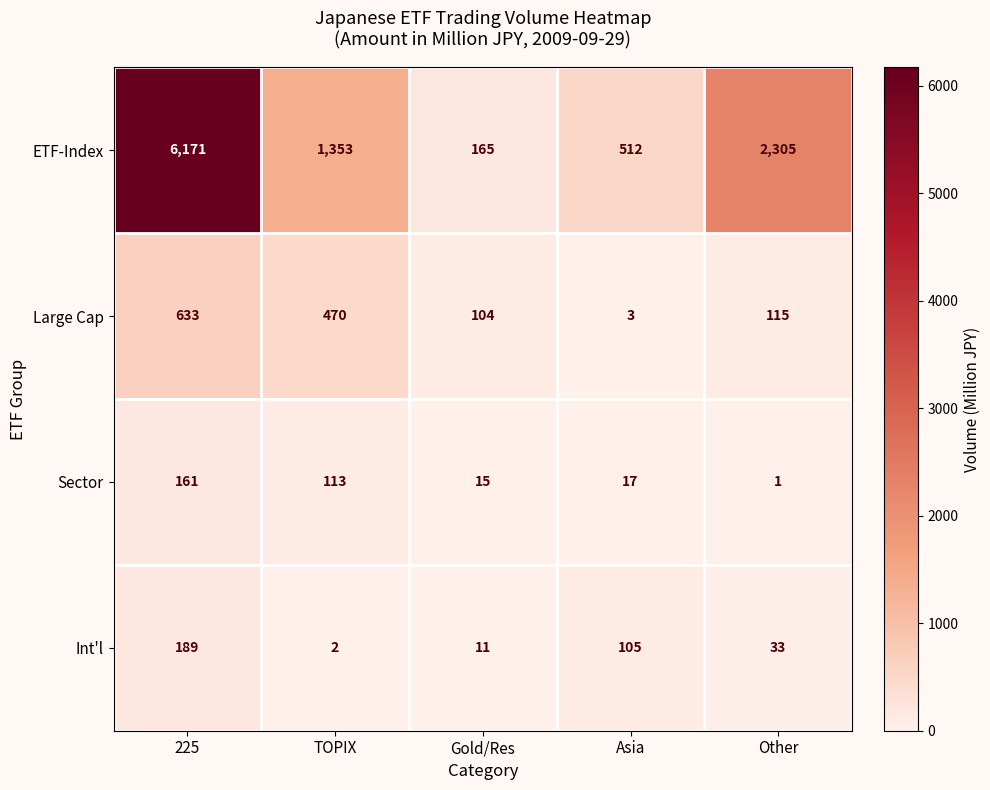

What is the smallest value displayed?

1